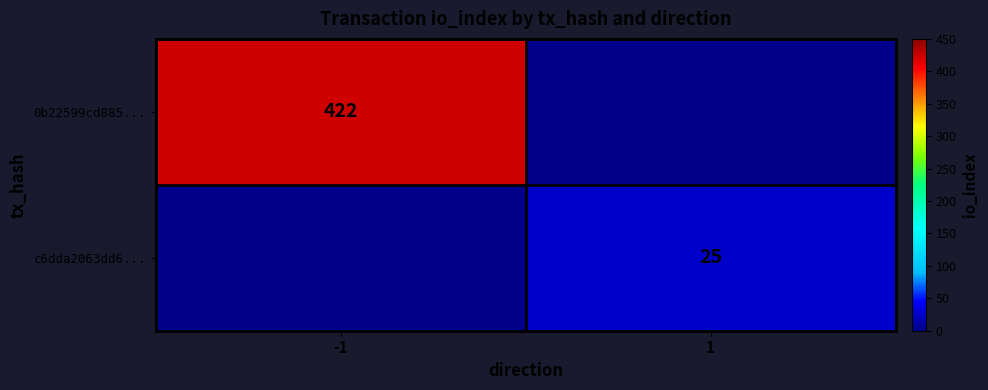

What is the spread (max minus min) of values at -1?

422